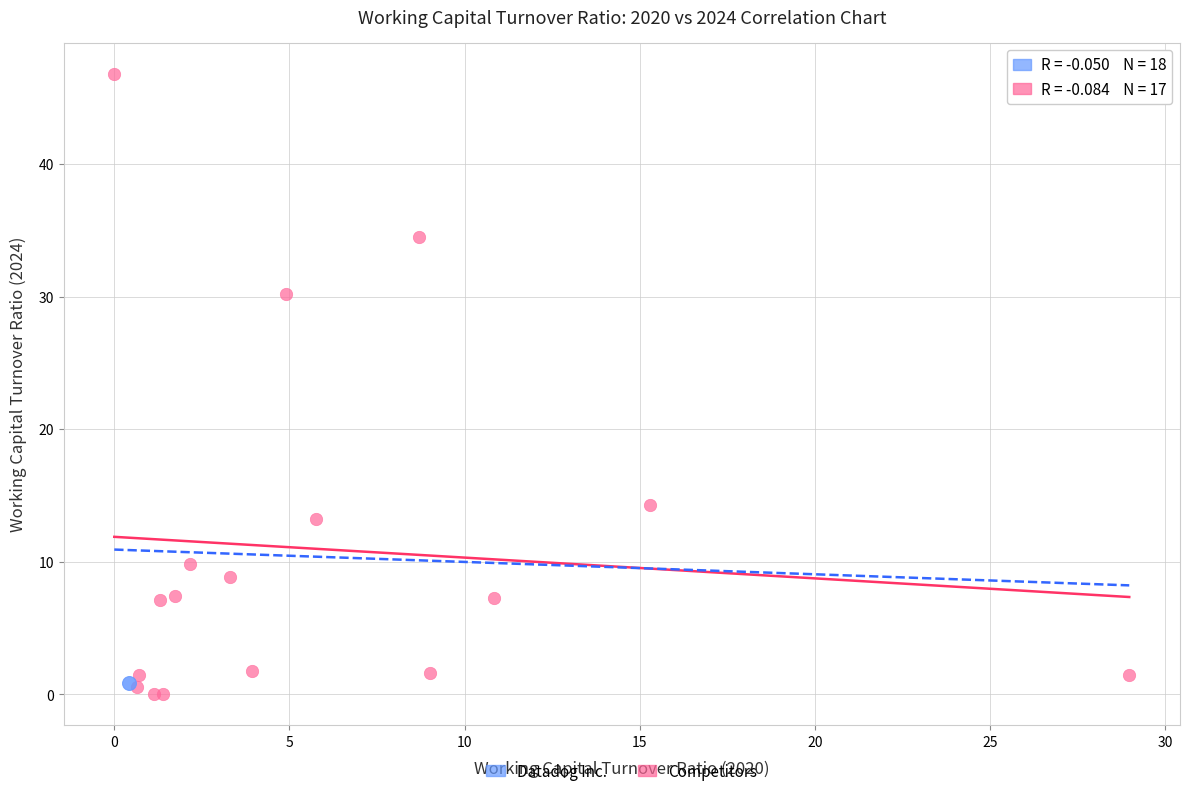

What are all the series names shown in the legend?

Datadog Inc., Competitors